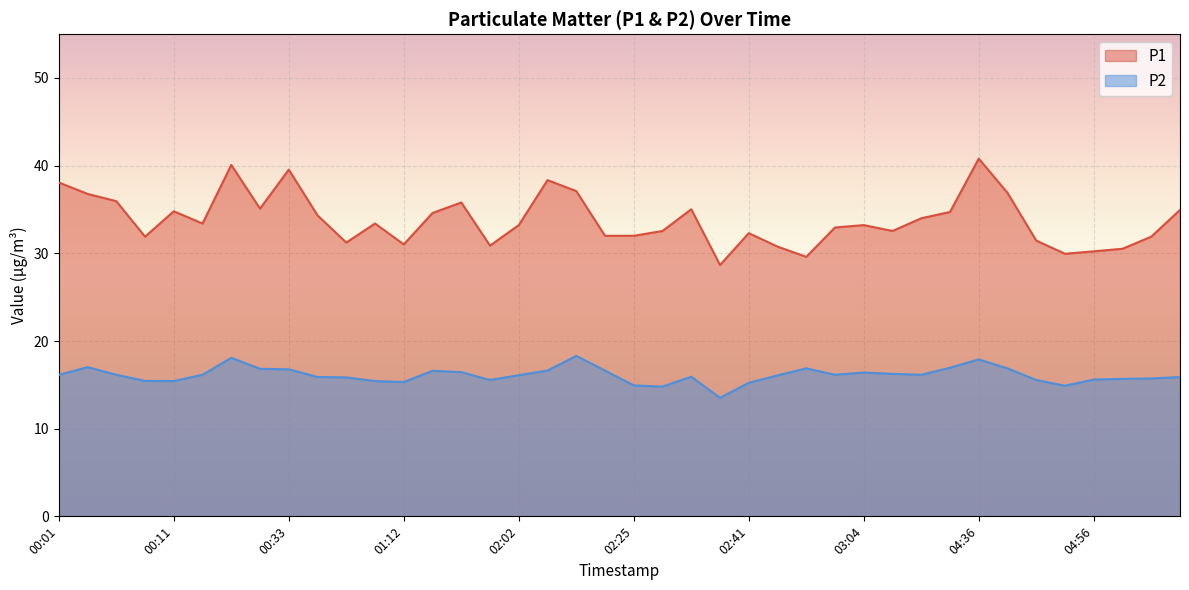

How many data points in P2 are above 16?

22